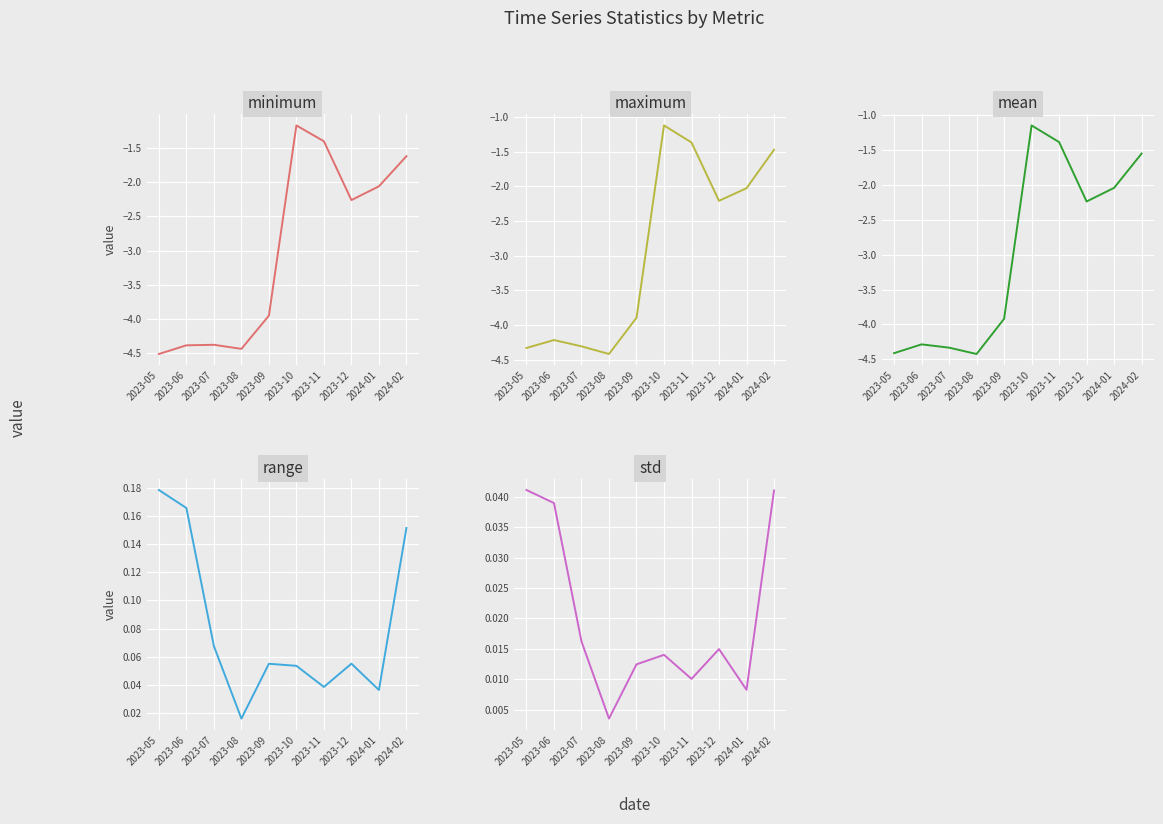

Reading right to left, list all the values displayed in this chart.

minimum: 2024-02=-1.6	2024-01=-2.1	2023-12=-2.3	2023-11=-1.4	2023-10=-1.2	2023-09=-3.9	2023-08=-4.4	2023-07=-4.4	2023-06=-4.4	2023-05=-4.5
maximum: 2024-02=-1.5	2024-01=-2.0	2023-12=-2.2	2023-11=-1.4	2023-10=-1.1	2023-09=-3.9	2023-08=-4.4	2023-07=-4.3	2023-06=-4.2	2023-05=-4.3
mean: 2024-02=-1.5	2024-01=-2.0	2023-12=-2.2	2023-11=-1.4	2023-10=-1.1	2023-09=-3.9	2023-08=-4.4	2023-07=-4.3	2023-06=-4.3	2023-05=-4.4
range: 2024-02=0.2	2024-01=0.0	2023-12=0.1	2023-11=0.0	2023-10=0.1	2023-09=0.1	2023-08=0.0	2023-07=0.1	2023-06=0.2	2023-05=0.2
std: 2024-02=0.0	2024-01=0.0	2023-12=0.0	2023-11=0.0	2023-10=0.0	2023-09=0.0	2023-08=0.0	2023-07=0.0	2023-06=0.0	2023-05=0.0